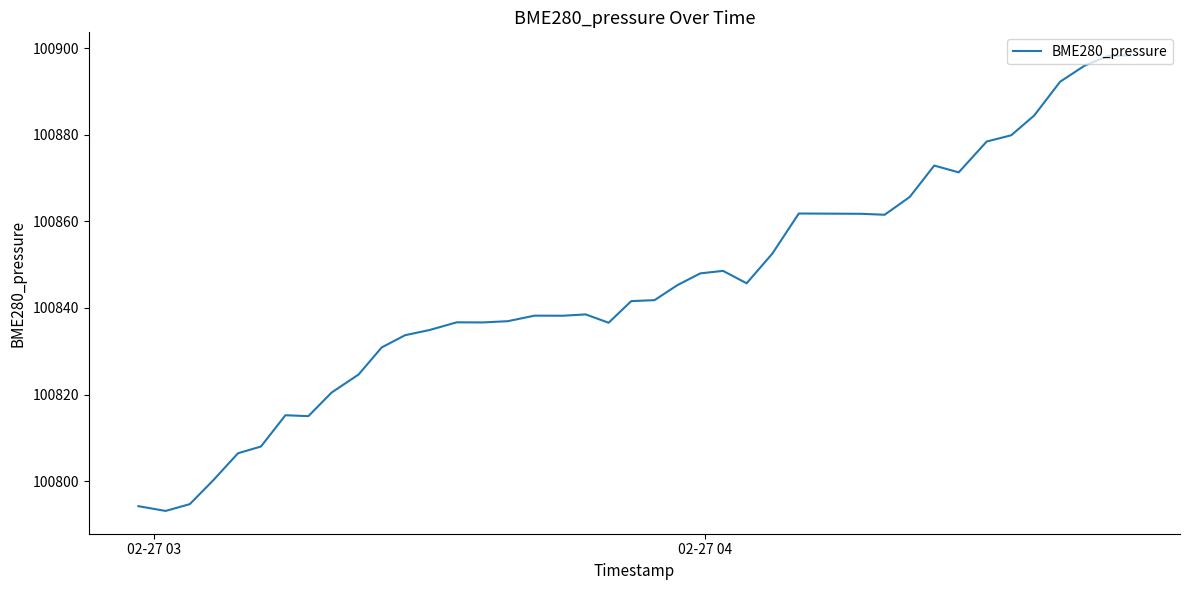

What is the difference between the maximum and minimum values?

105.4